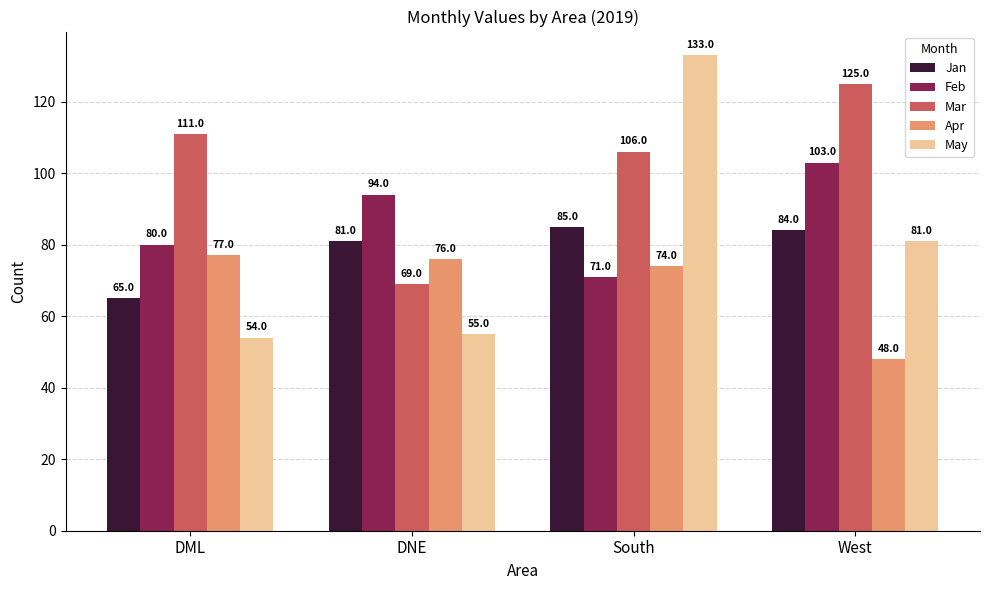

What is the label of the 4th bar from the right?

DML